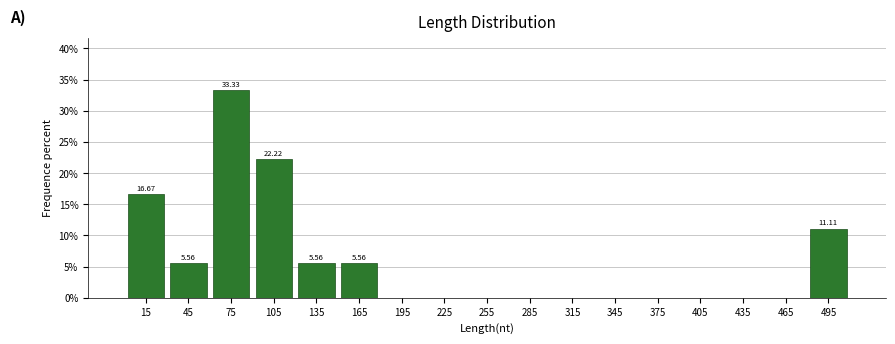

Over which range of the x-axis is the bar tallest?

60 to 90